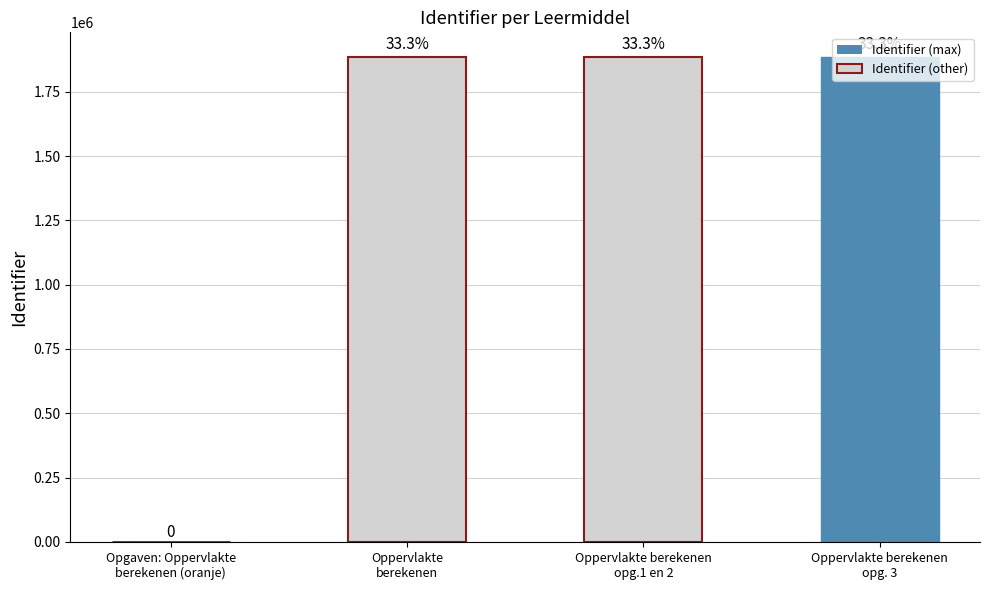

Are the bars horizontal?

No